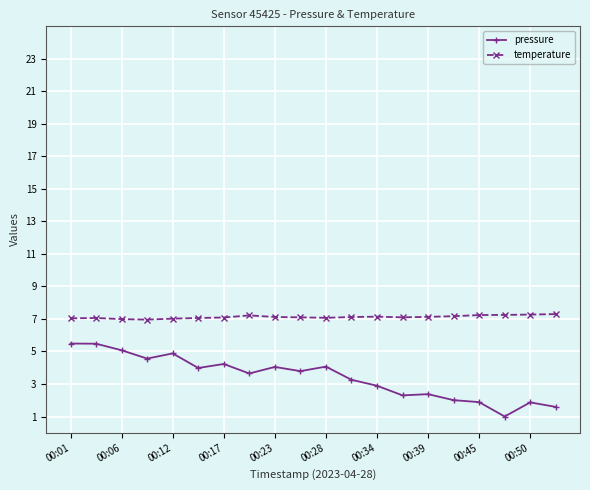

What is the value of the pressure point at the 16th from the left?

2.0